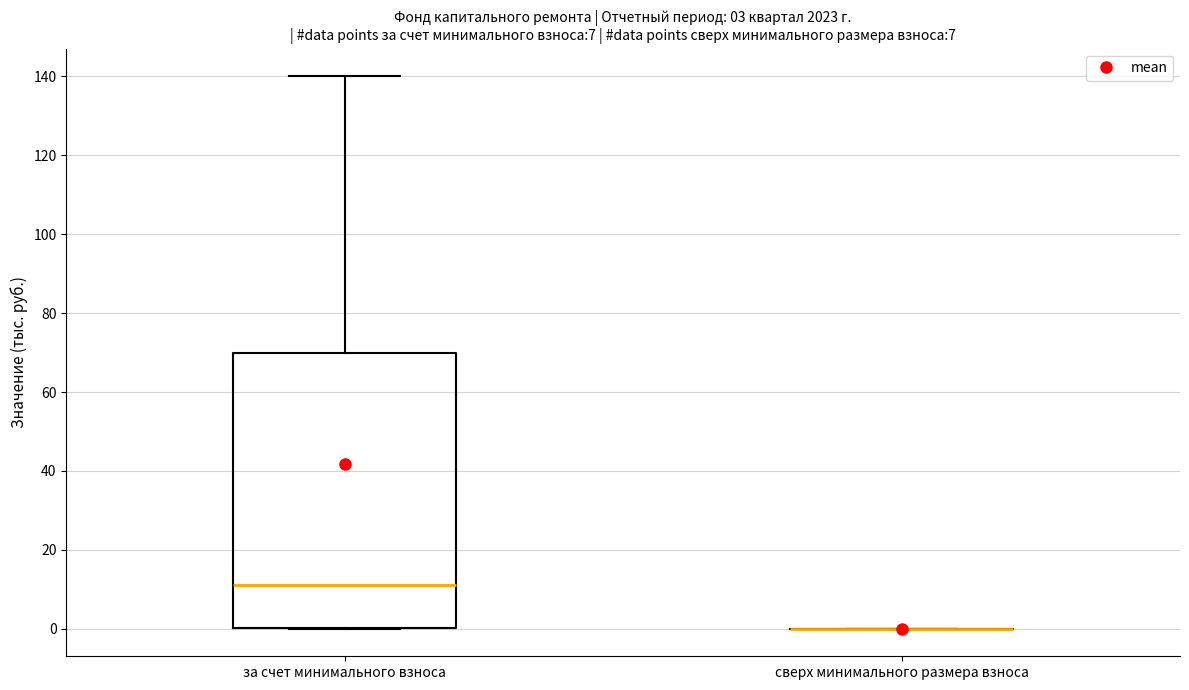

Which box is the tallest, from its lower edge to its upper edge?

за счет минимального взноса